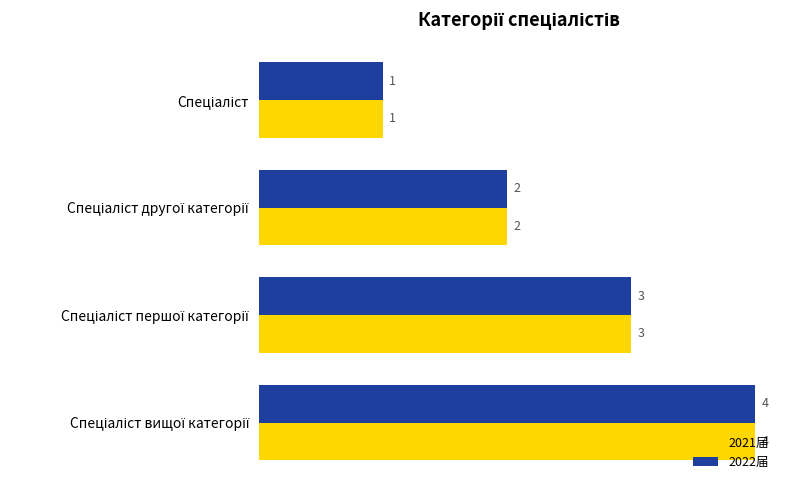

What is the difference between the maximum and minimum values in the 2021届 series?

3